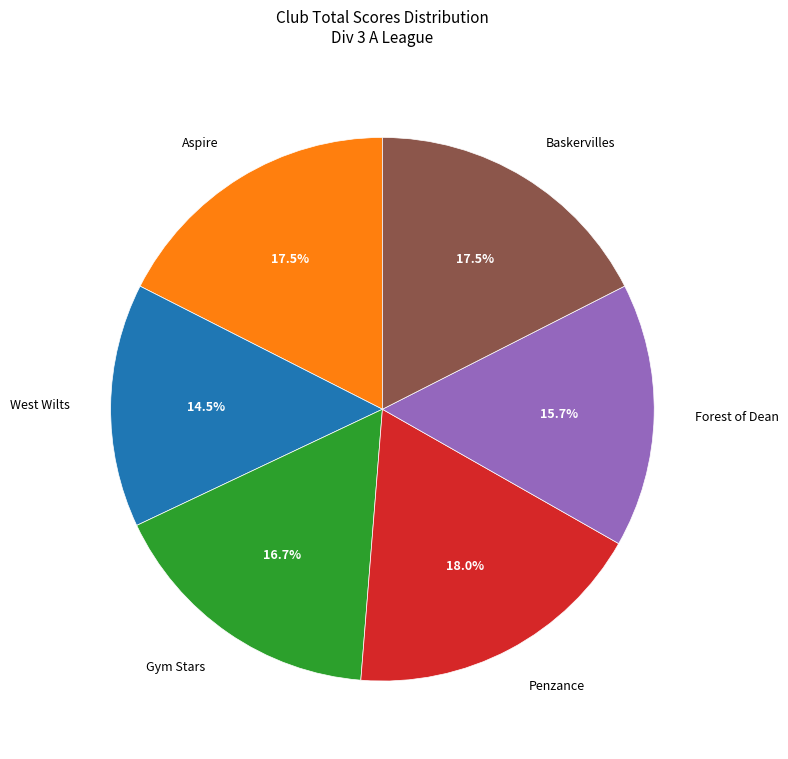

Count the number of slices in the pie.

6